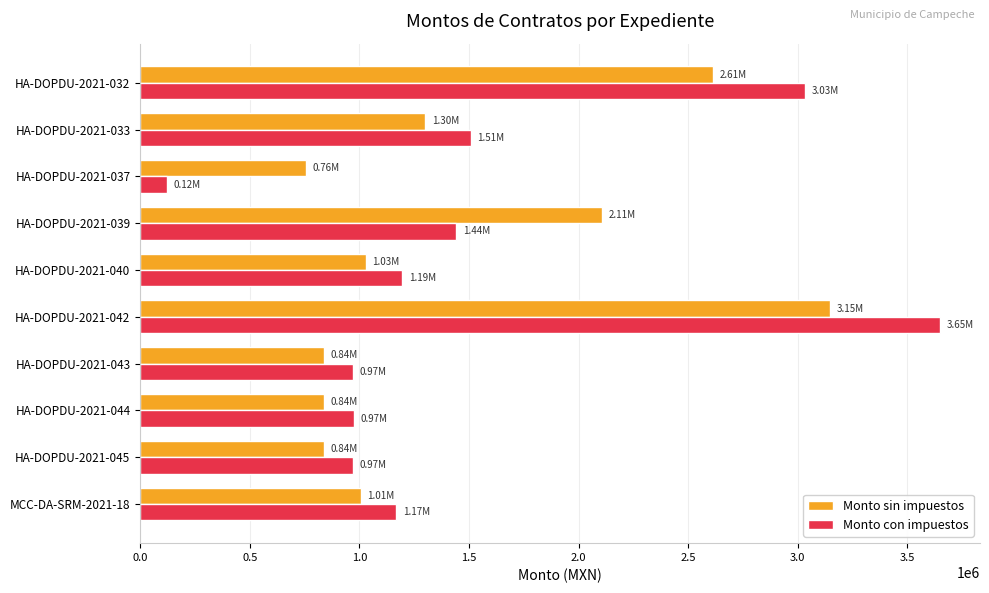

Where is Monto con impuestos nearest to the value 1885043?

HA-DOPDU-2021-033